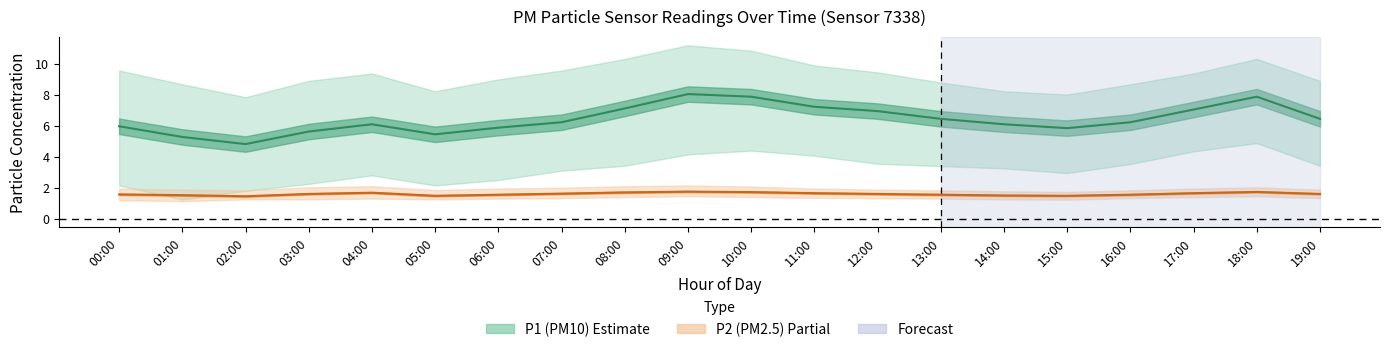

Read the P1_upper value at 05:00.

8.2